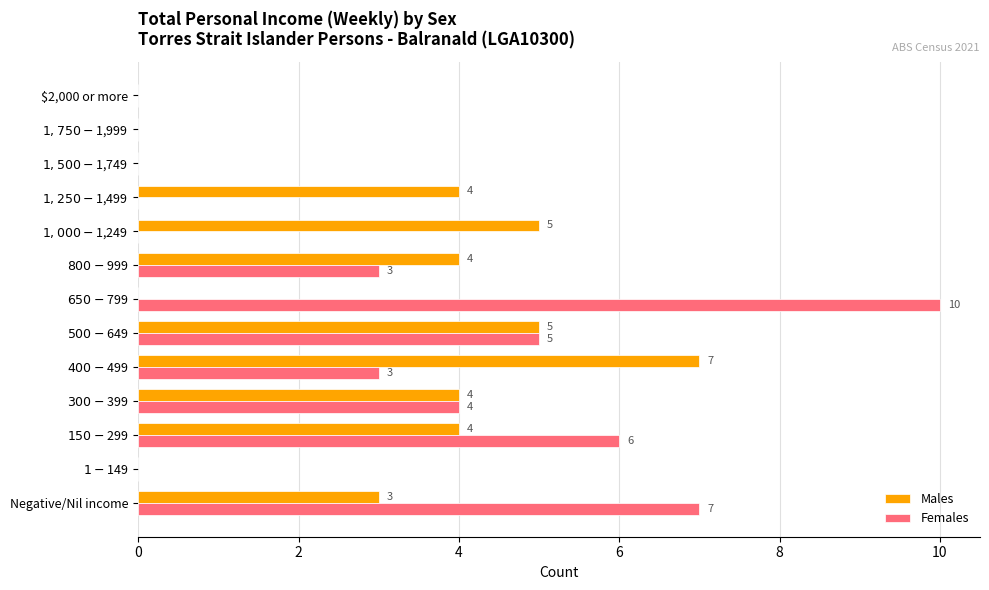

What is the sum of all Males values?

36